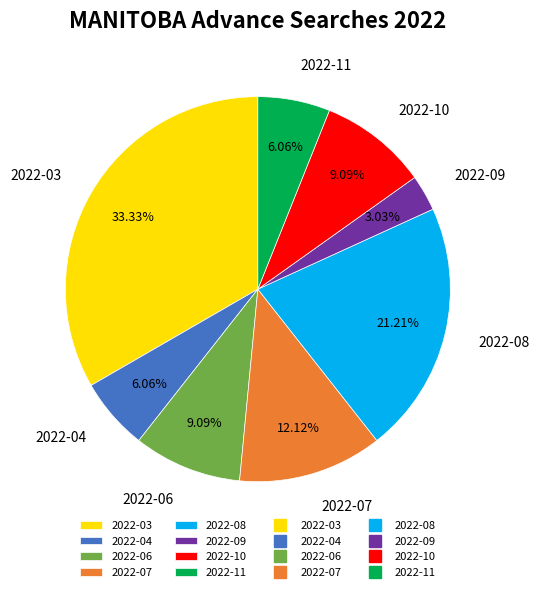

How many segments does this pie chart have?

8